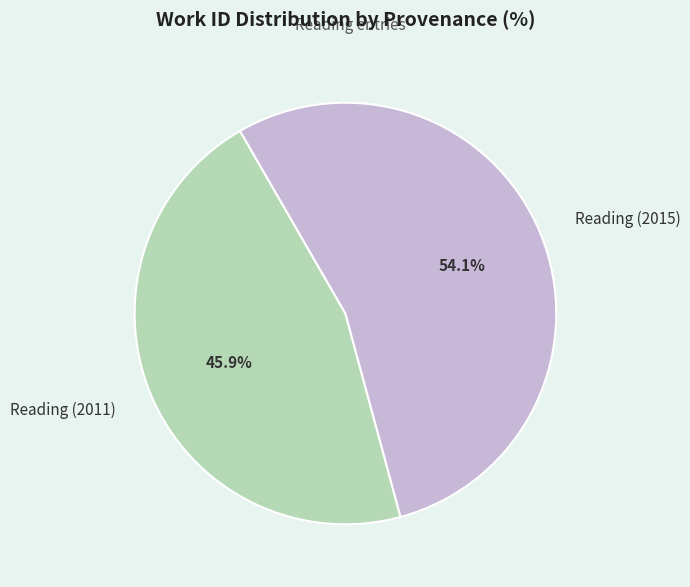

How many segments does this pie chart have?

2